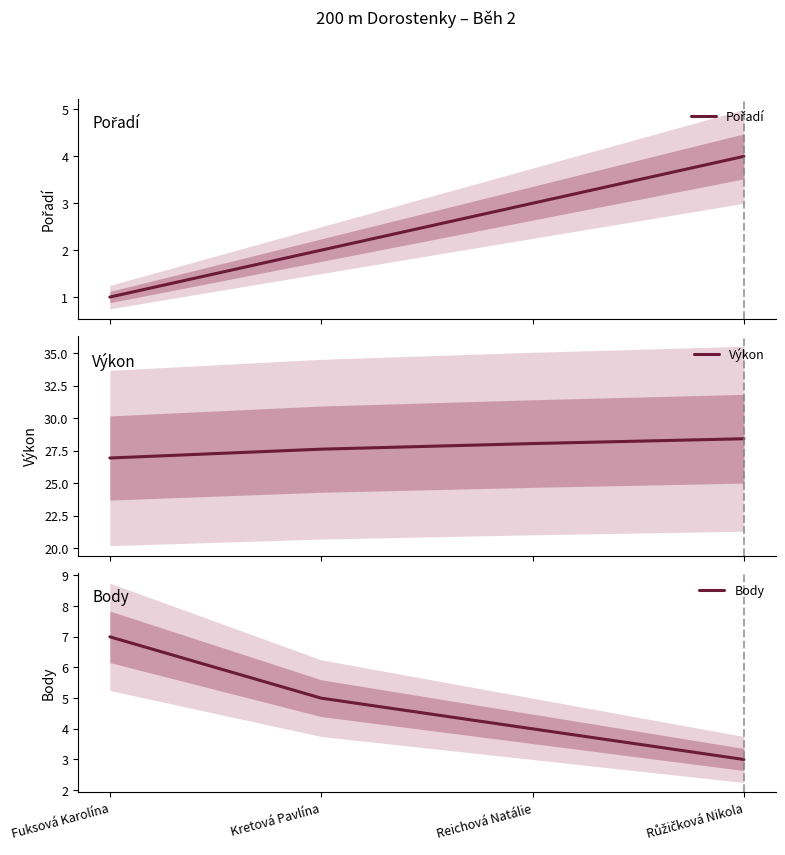

Is the value of Výkon at Reichová Natálie greater than the value of Body at Fuksová Karolína?

Yes